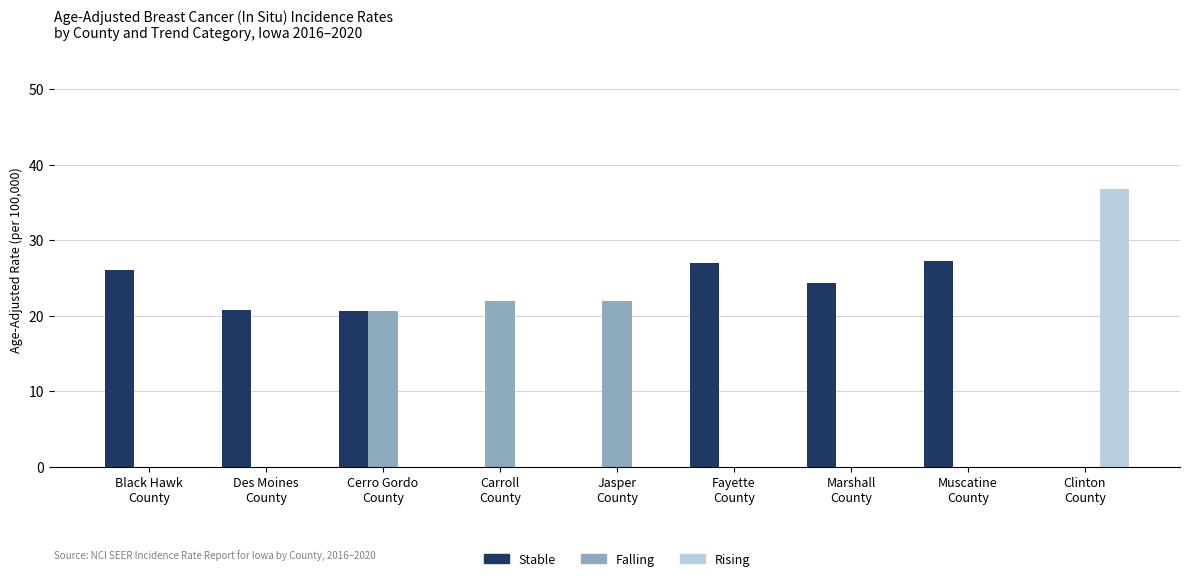

What is the sum of all Falling values?

64.4